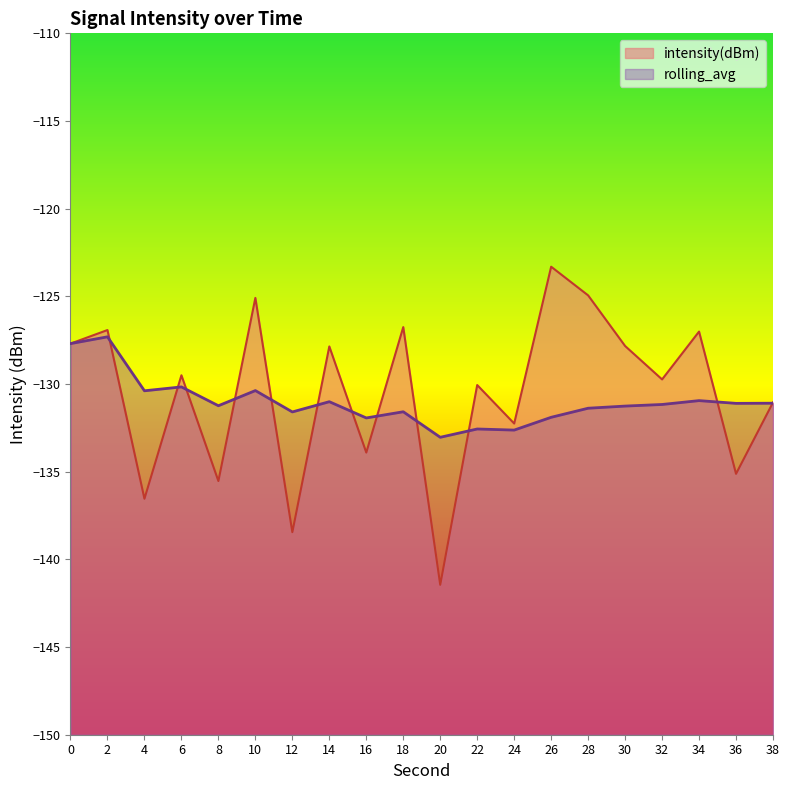

In intensity(dBm), how many points are higher than both neighbors (excluding endpoints)?

8